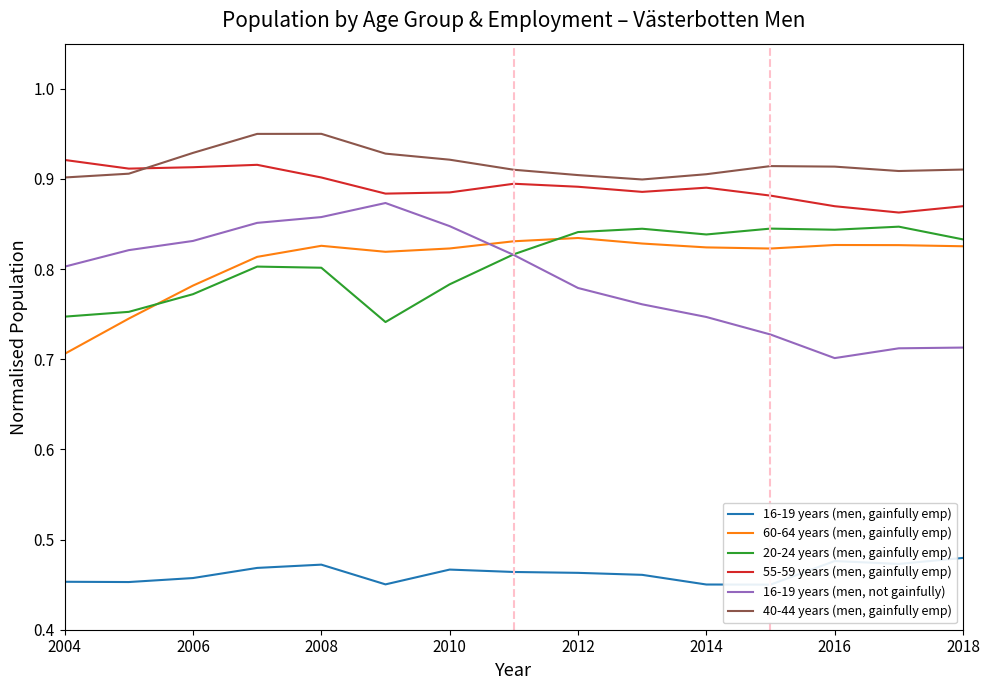

Is it true that 55-59 years (men, gainfully emp) equals 1.3 at 2010?

False